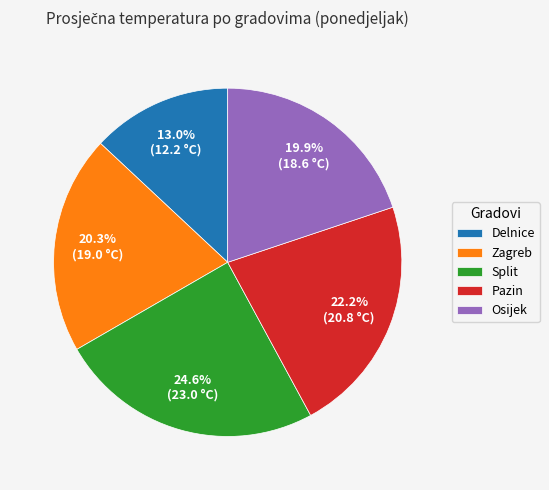

Is it true that Zagreb is 34% of the pie?

False